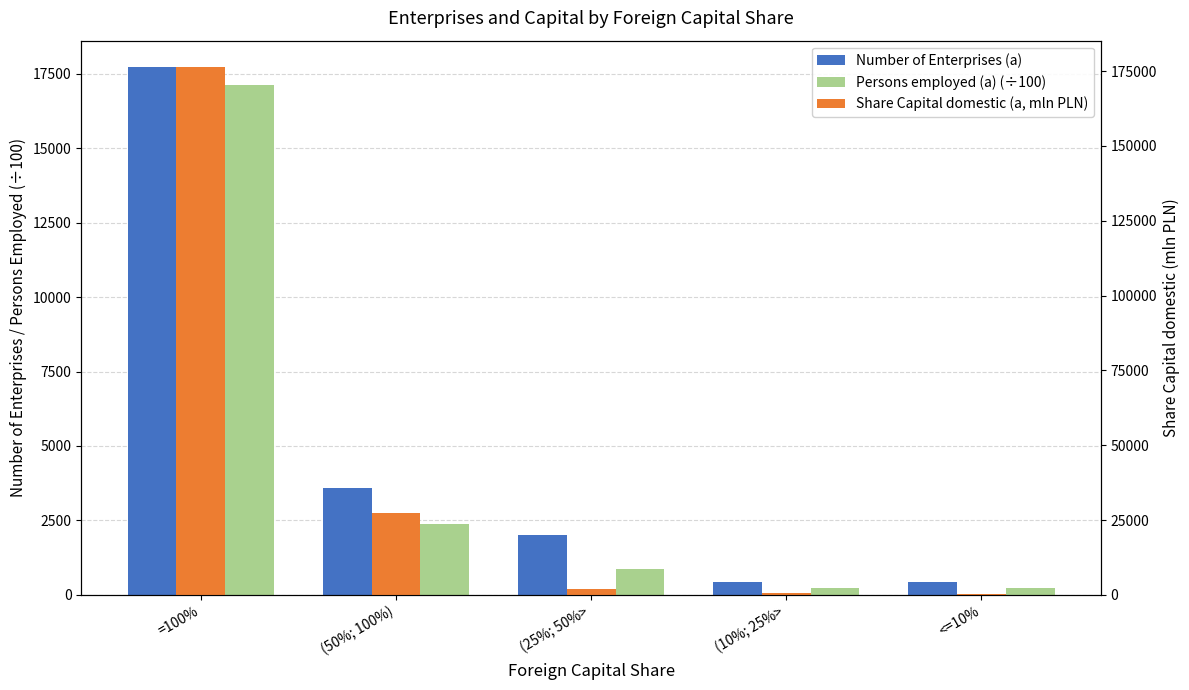

At which label is Share Capital domestic (a, mln PLN) closest to 88224?

(50%; 100%)